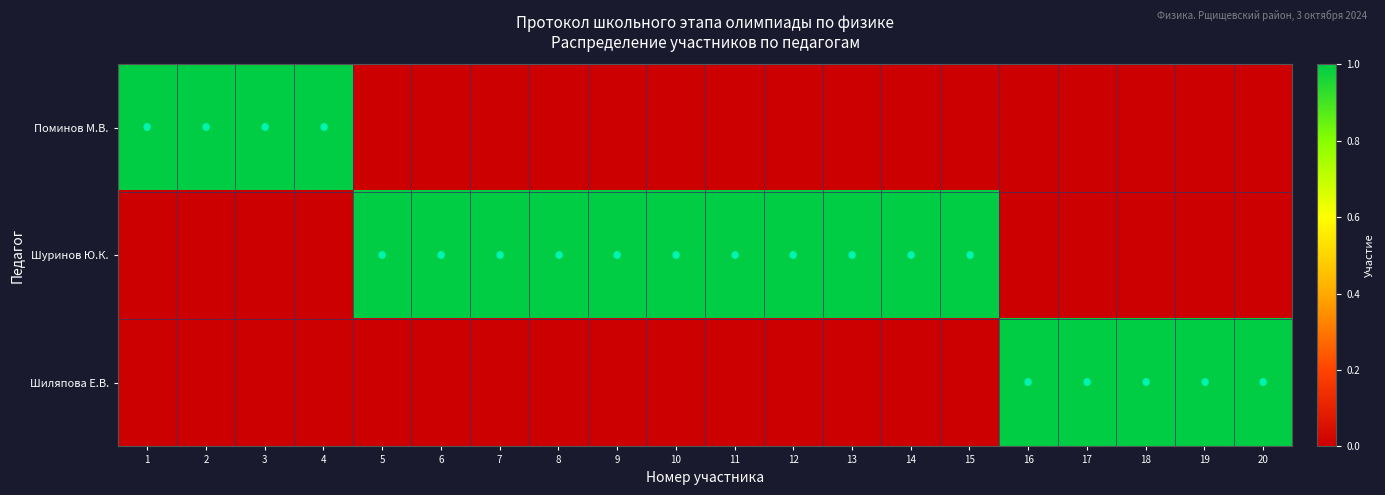

At which category is the sum across all series the highest?

1